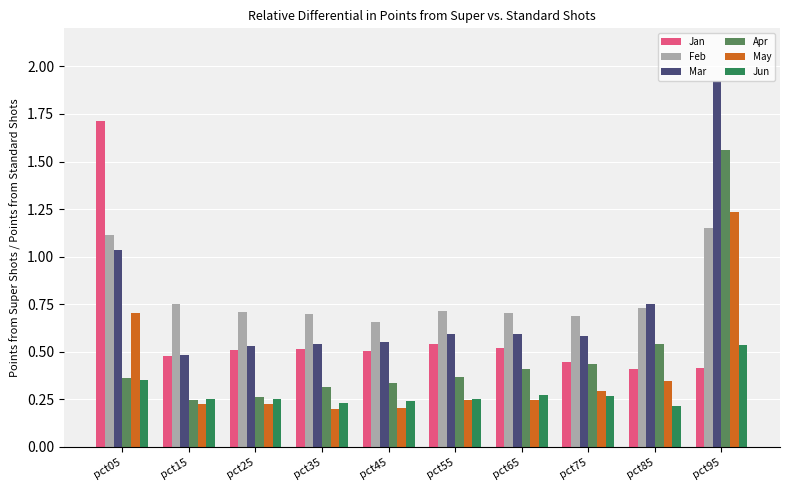

At which category is the sum across all series the highest?

pct95